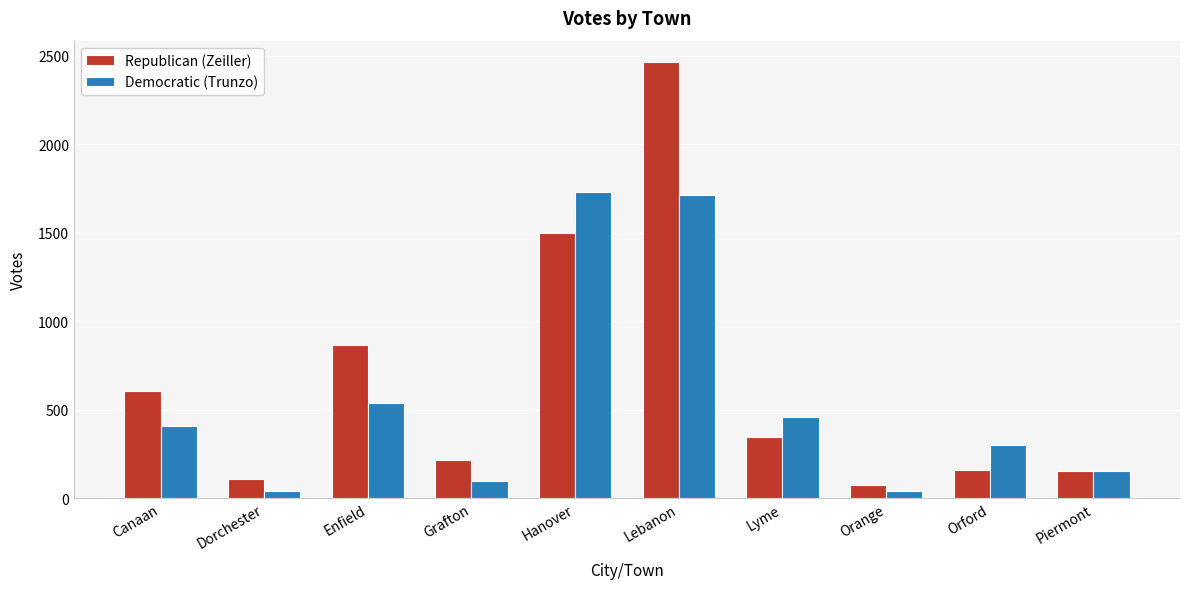

What is the difference between the maximum and minimum values in the Republican (Zeiller) series?

2390